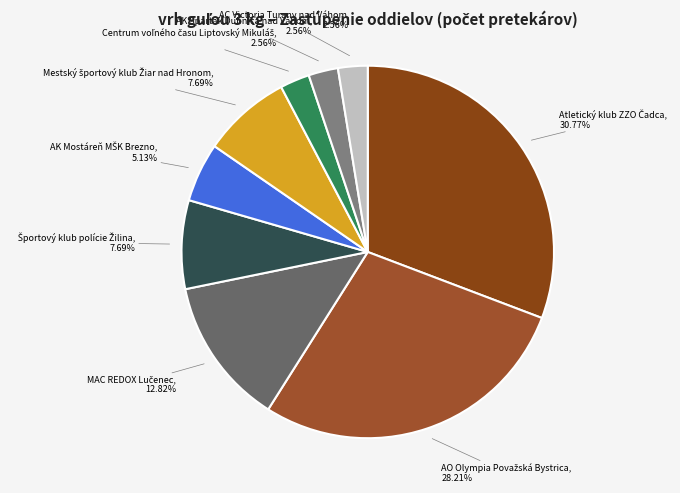

Count the number of slices in the pie.

9